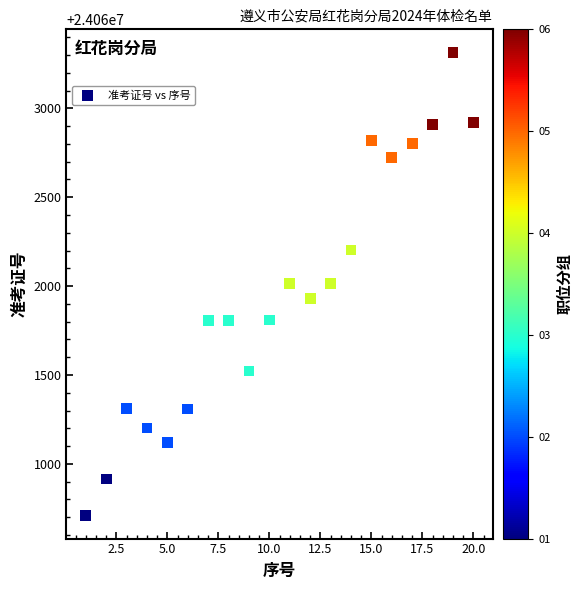

What is the range of Y values (max minus min)?

2604